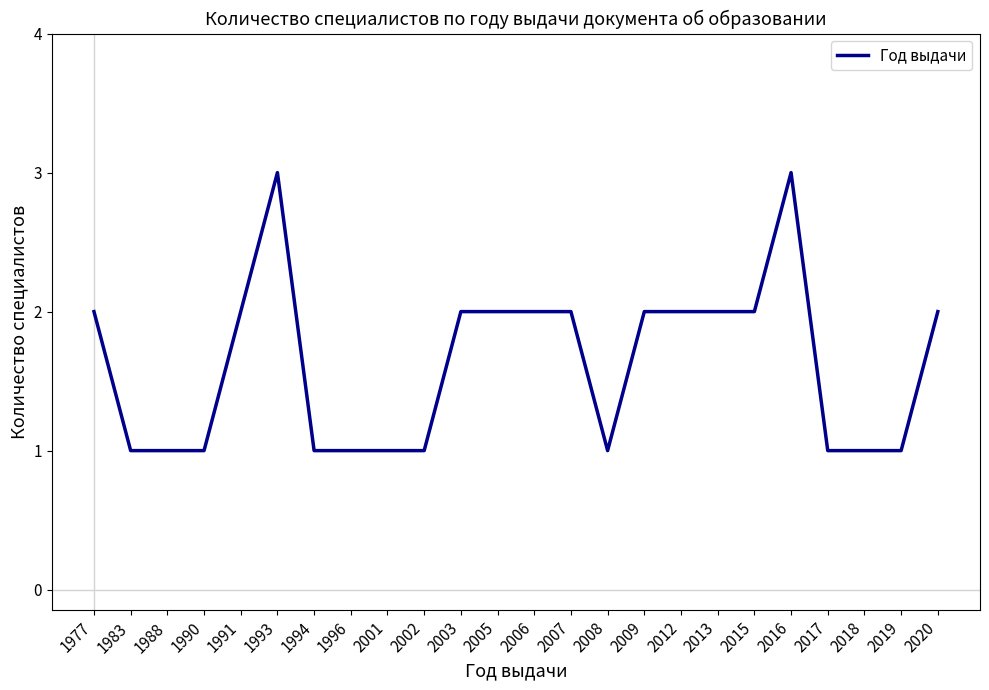

The value at 2017 is 1. True or false?

True